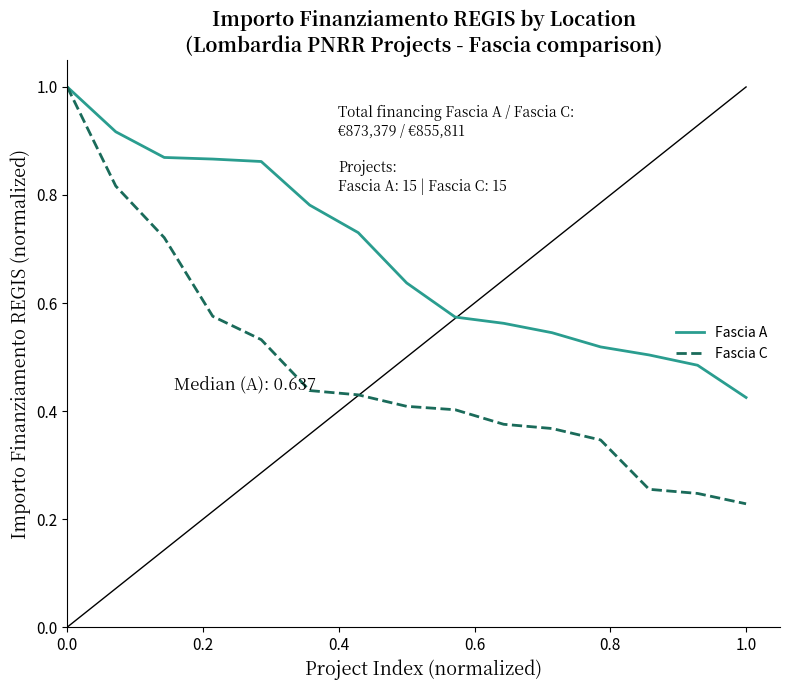

Which series has the largest total across all categories?

Fascia A